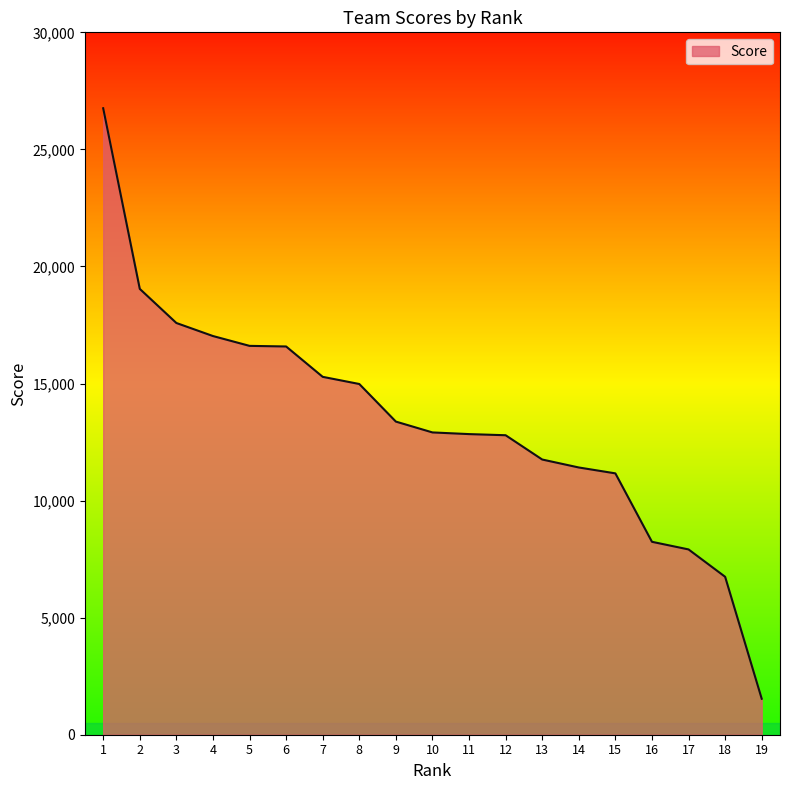

What is the difference between the maximum and minimum values?

25220.1